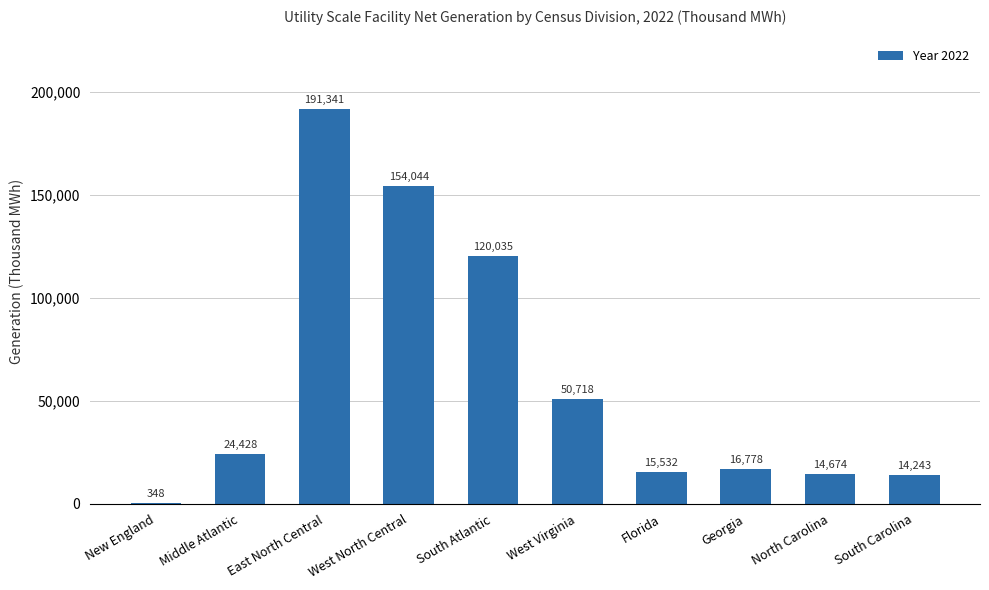

Reading left to right, extract all data points from this chart.

348	24428	191341	154044	120035	50718	15532	16778	14674	14243